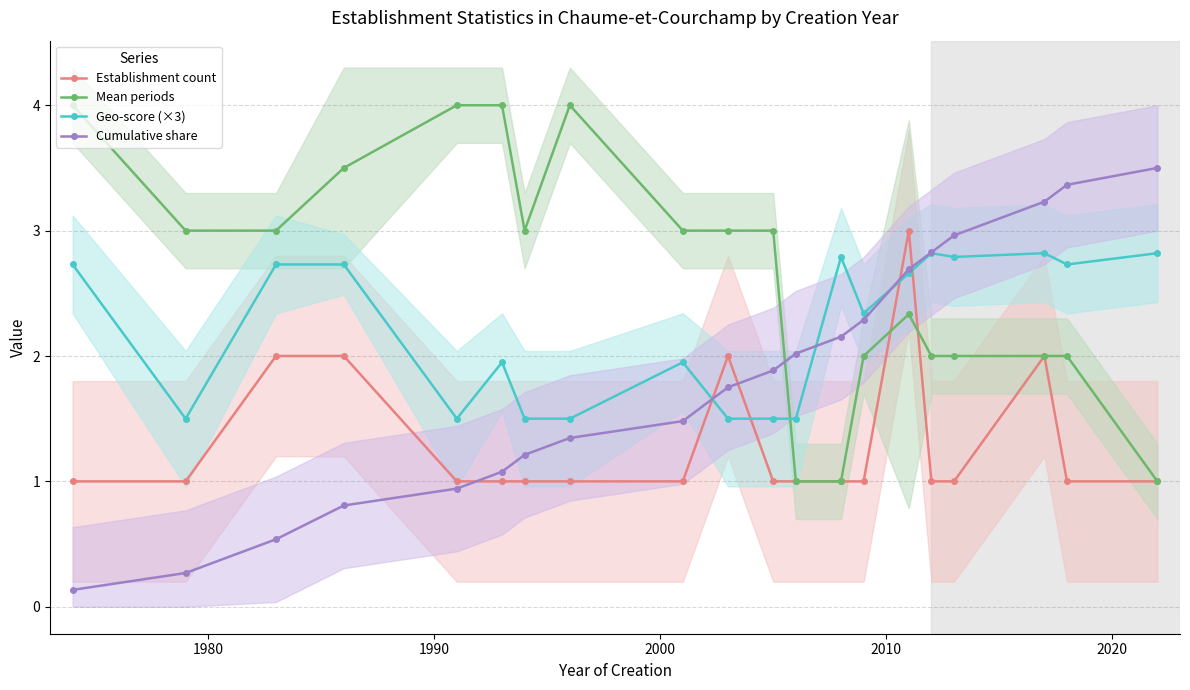

After their last crossing, which series has the higher values: Establishment count or Cumulative share?

Cumulative share